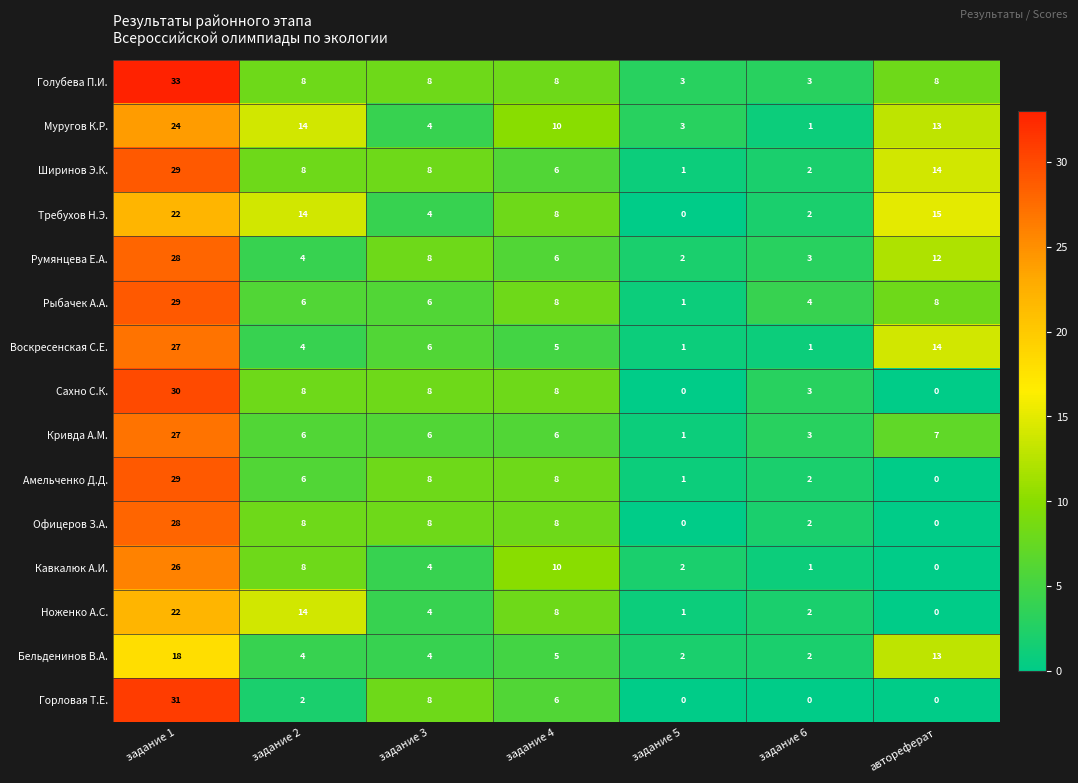

At which label does Сахно С.К. first exceed 8?

задание 1